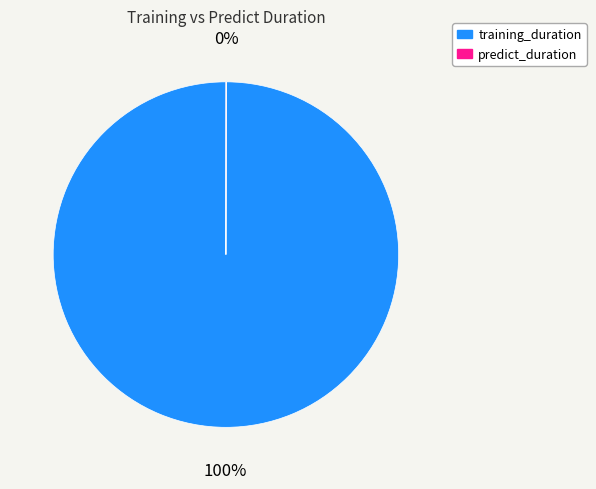

Which category has the biggest portion of the pie?

training_duration